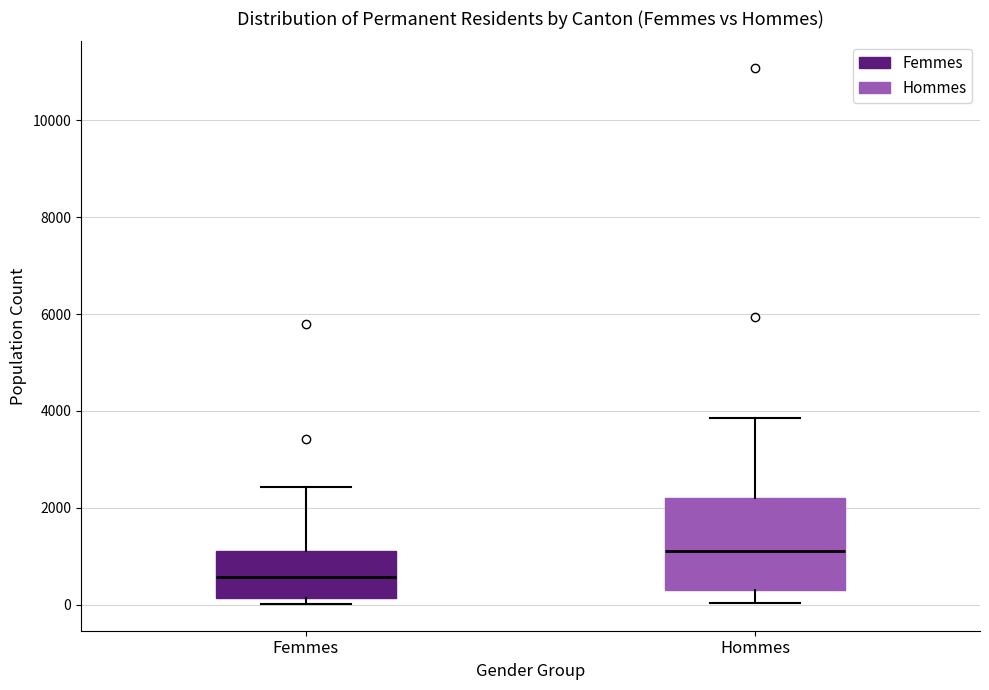

Which box is the tallest, from its lower edge to its upper edge?

Hommes